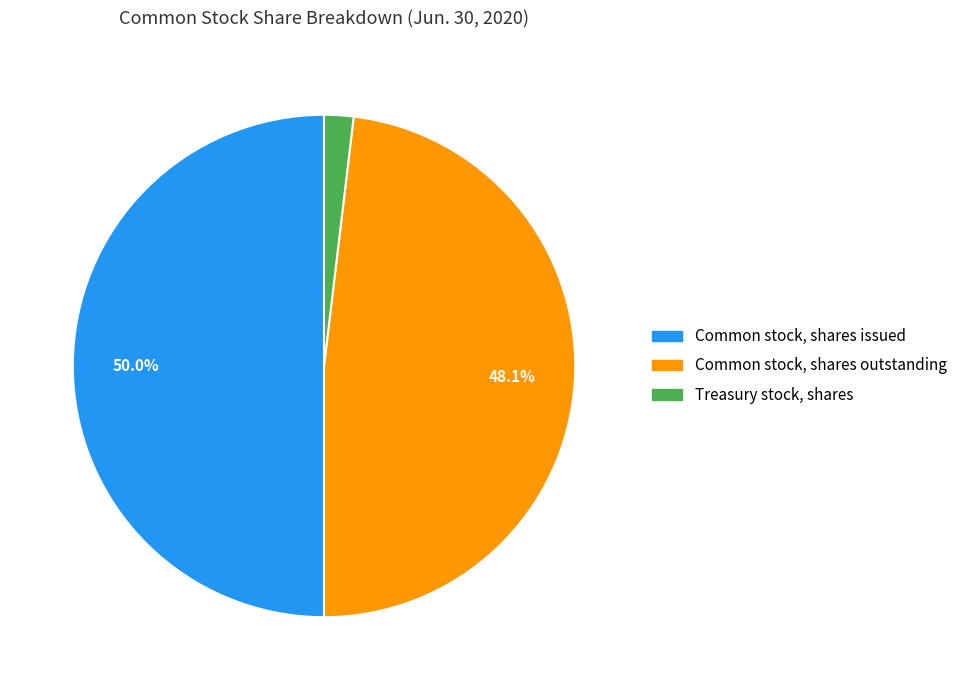

Rank the categories by value from highest to lowest.

Common stock, shares issued, Common stock, shares outstanding, Treasury stock, shares